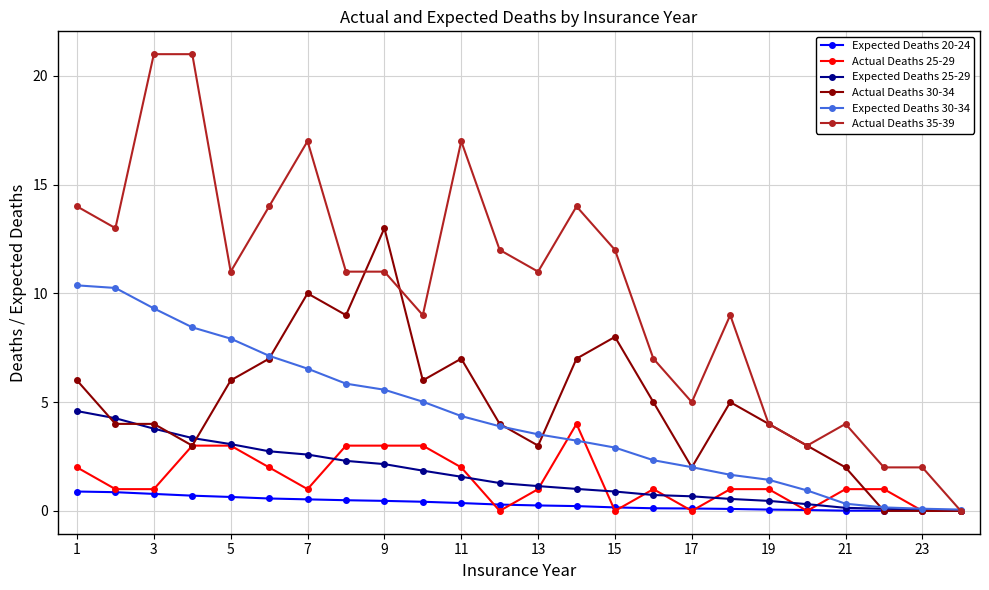

Count the number of data series in this chart.

6